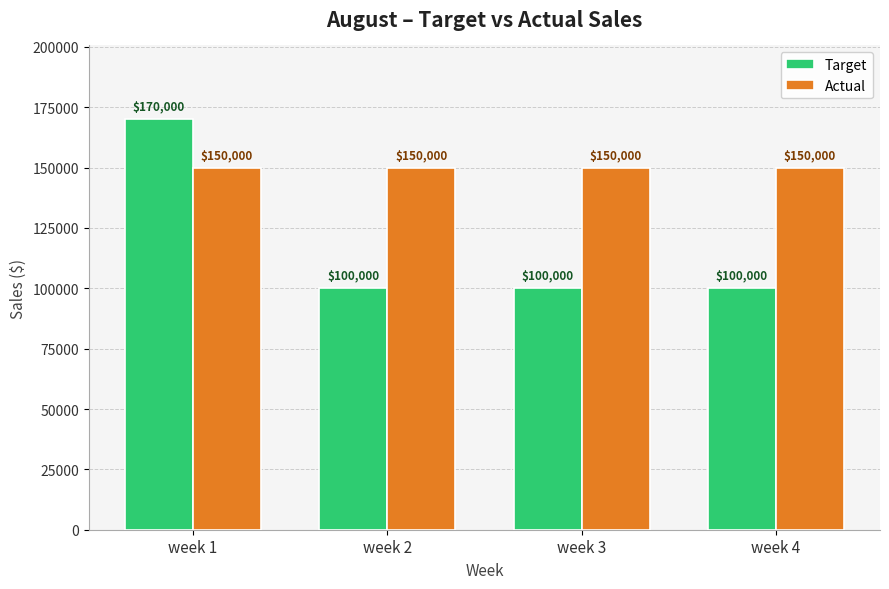

Which series has the largest range (max minus min)?

Target